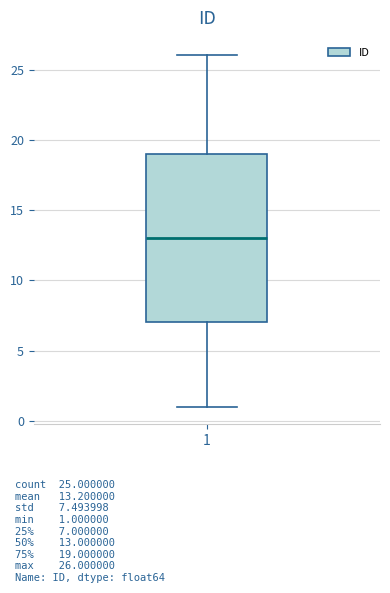

Where does the lower whisker of the box at x = 1 end on the y-axis? The values are not printed on the chart, so give them approximately, as read against the axis.

1